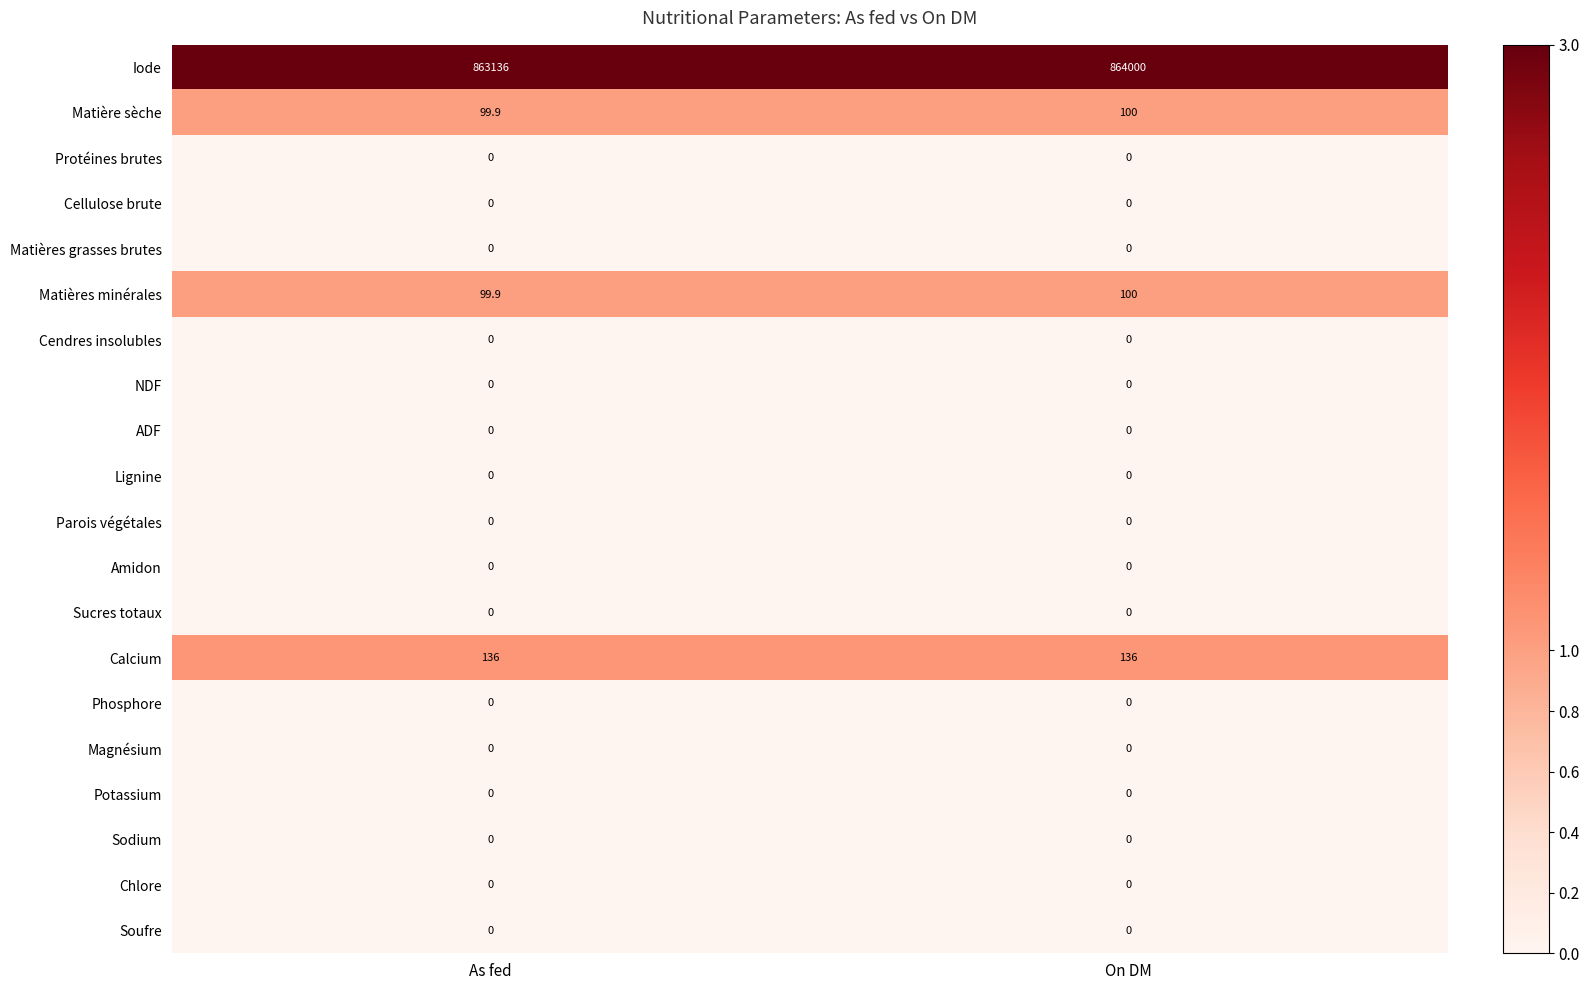

What is the sum of the Iode values at As fed and On DM?

1727136.0